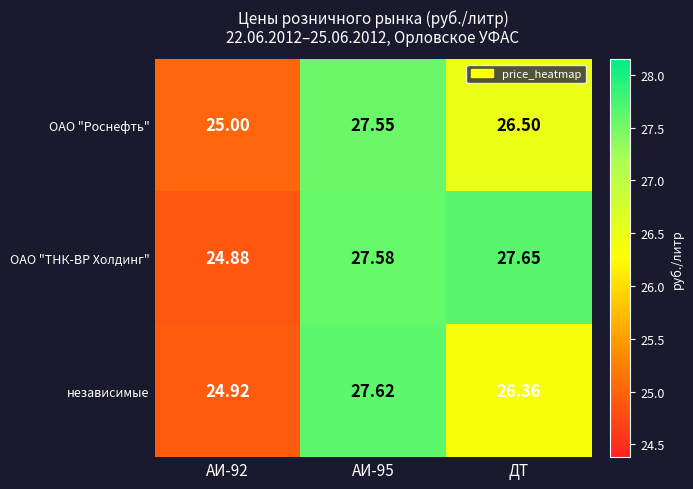

At which label is ОАО "Роснефть" closest to 26?

ДТ